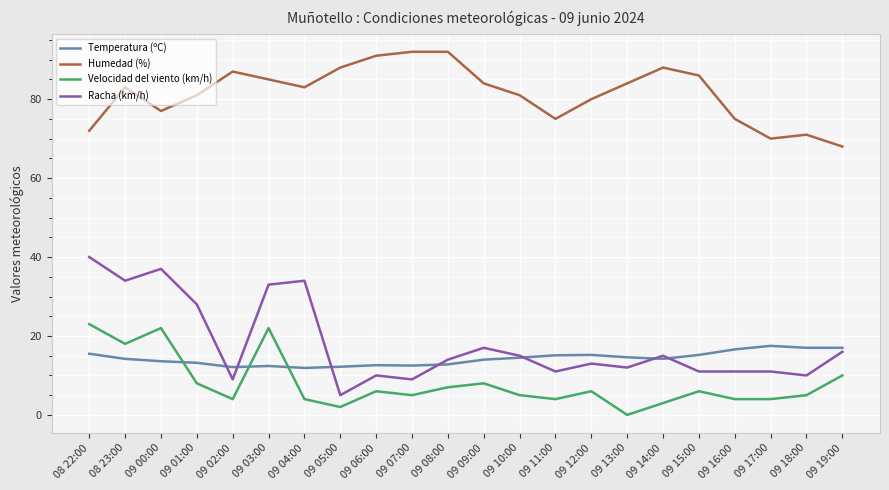

True or false: Racha (km/h) and Velocidad del viento (km/h) intersect in this chart.

False